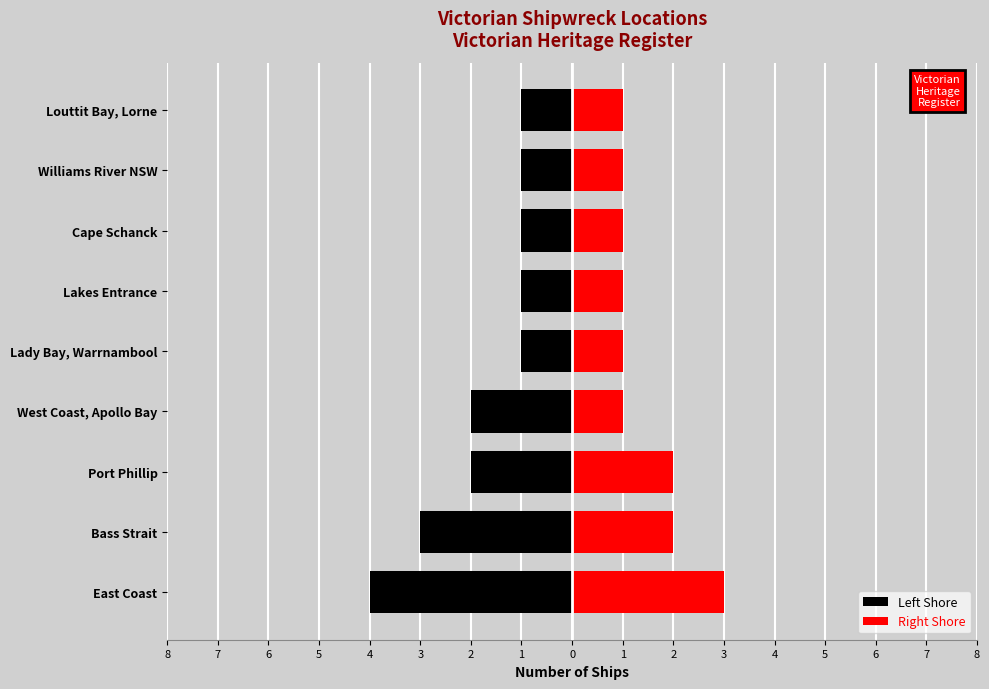

How many Right Shore values are between 1 and 2?

8